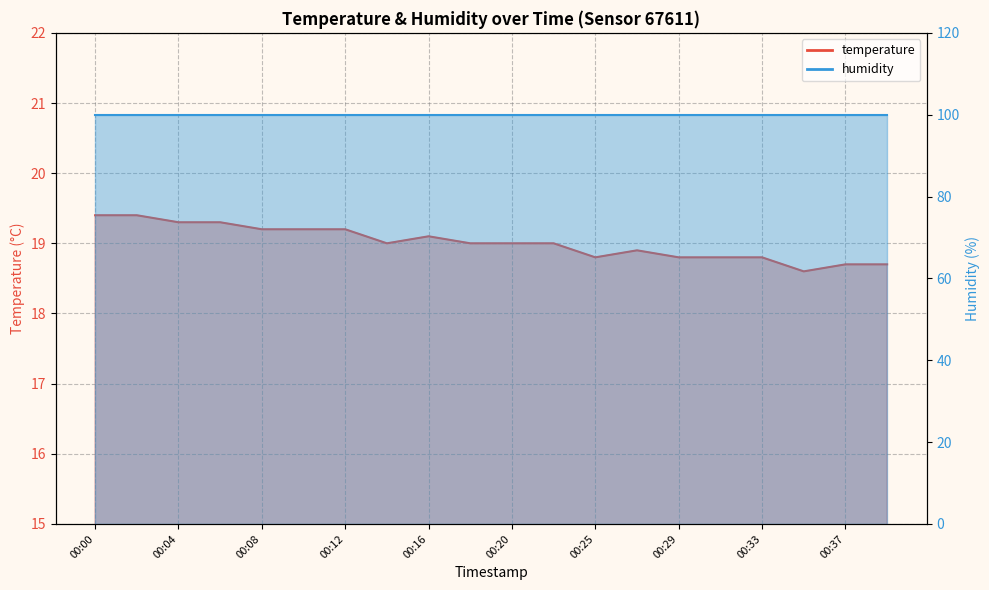

What is the value of the 10th point from the left?

19.0